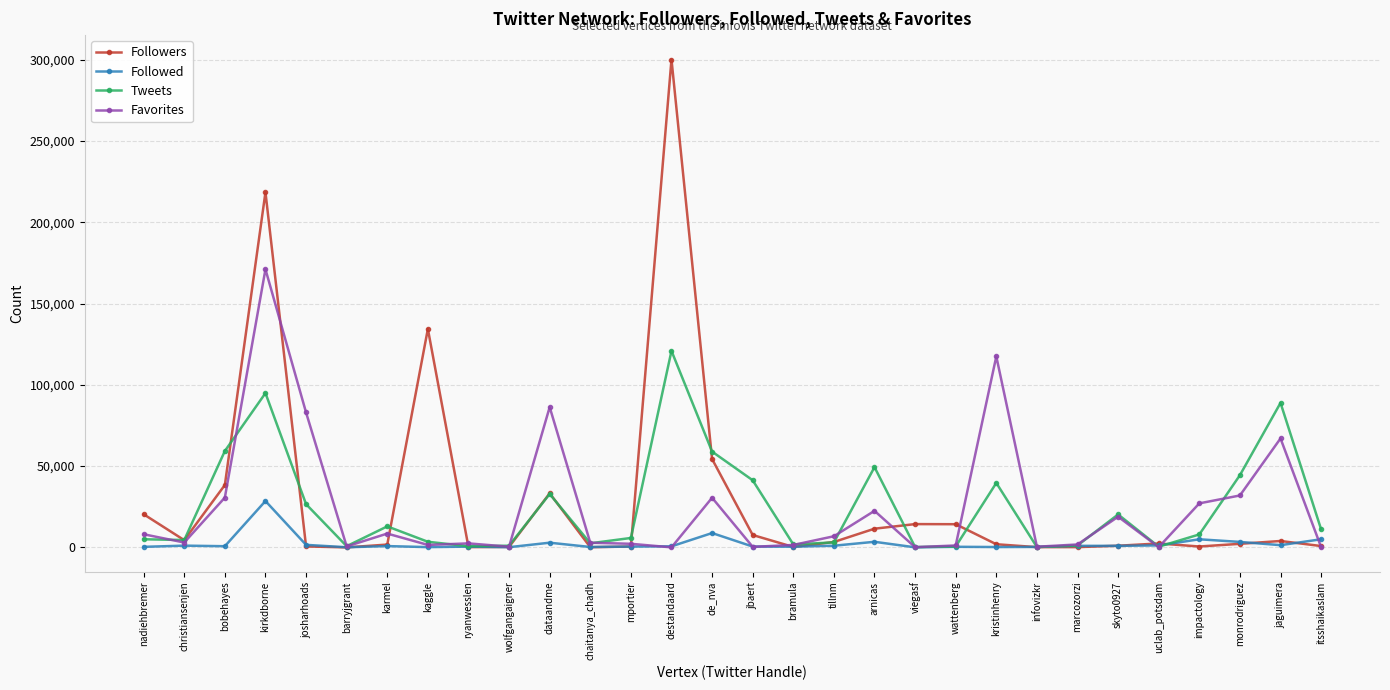

Does the chart display data point markers on the line(s)?

Yes